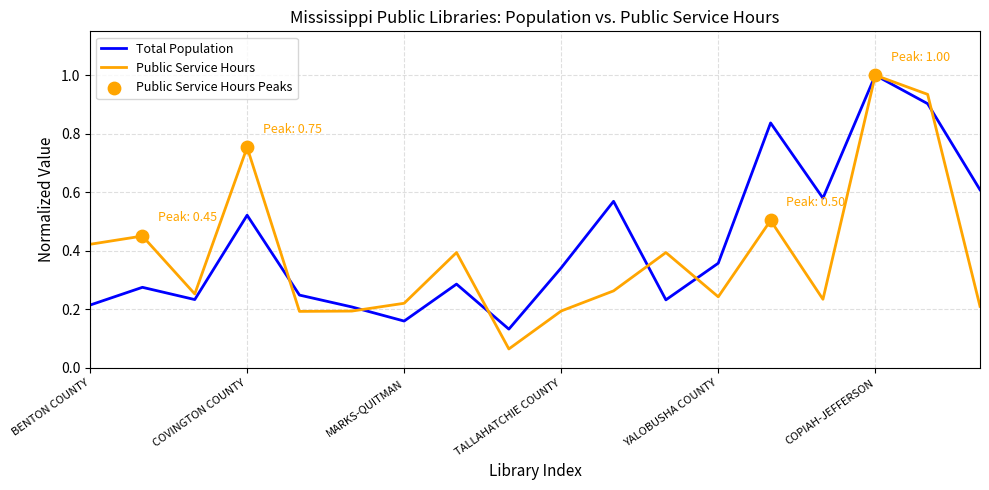

At how many categories does at least one series exceed 0?

18